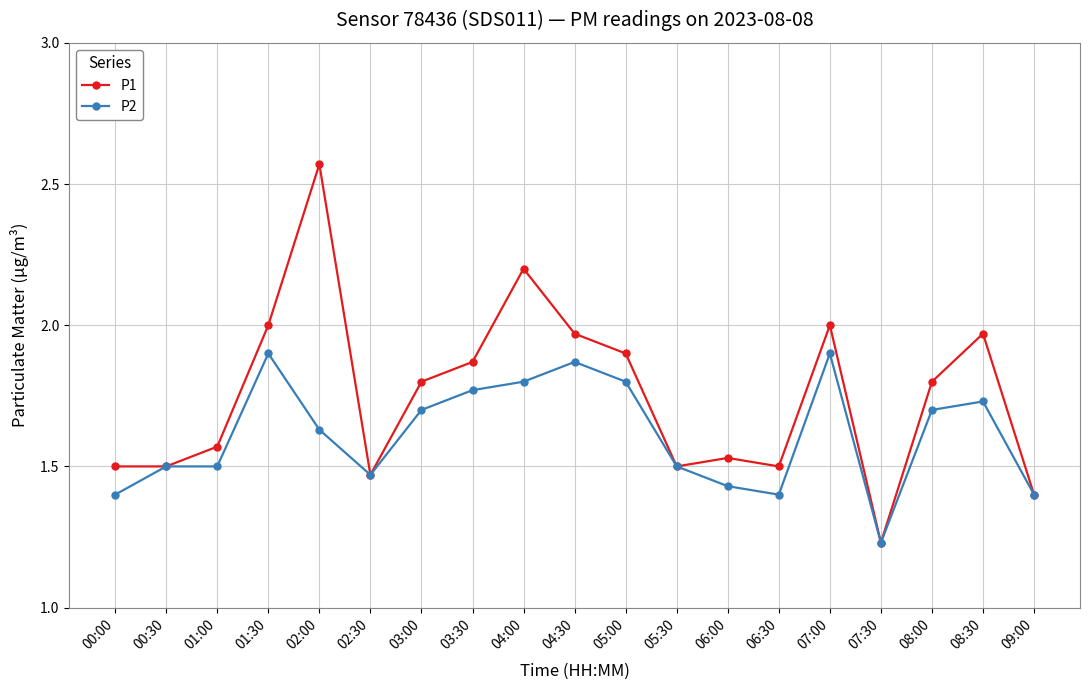

Where is P1 nearest to the value 1?

07:30